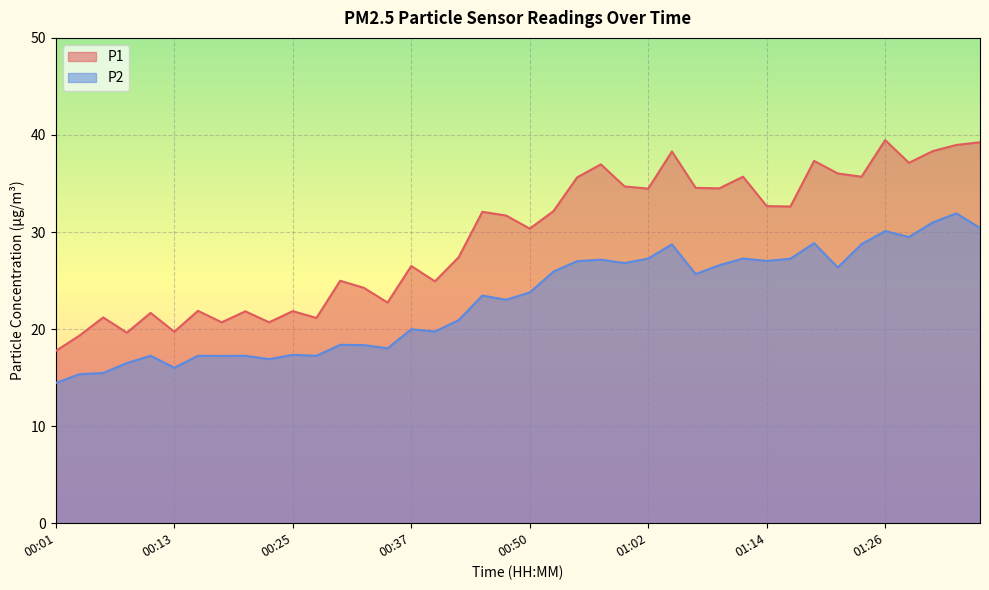

The P1 series shows 63.2 at 00:57. True or false?

False